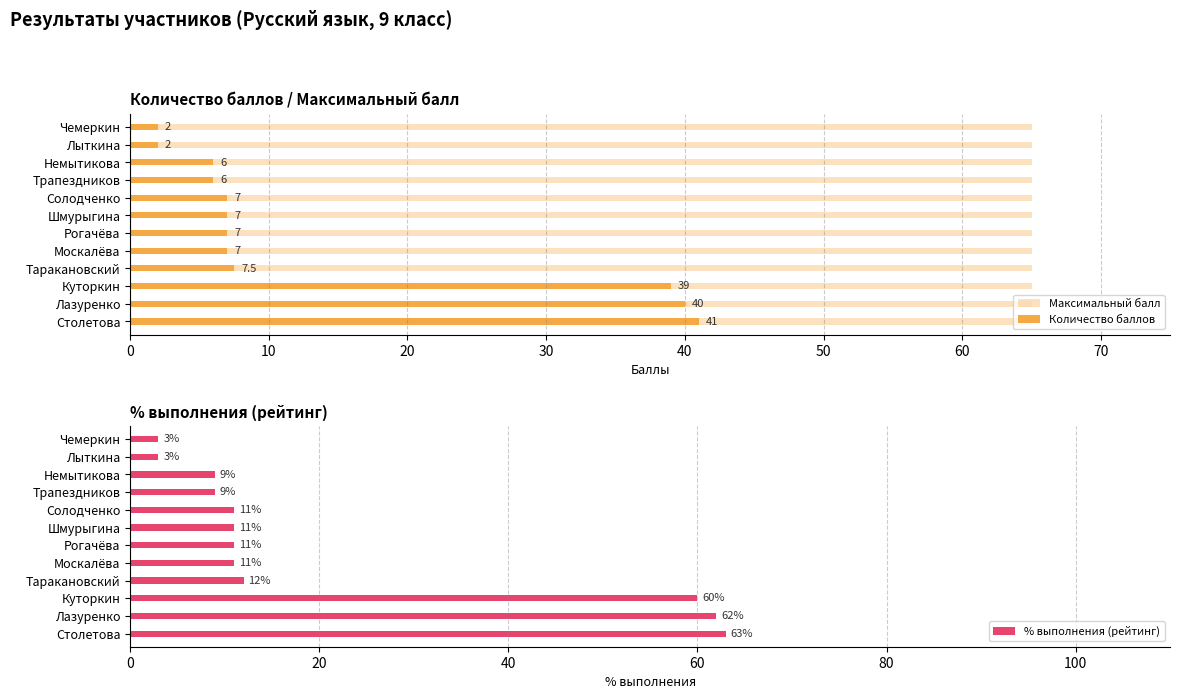

Which has a higher value, 70 or 10?

70